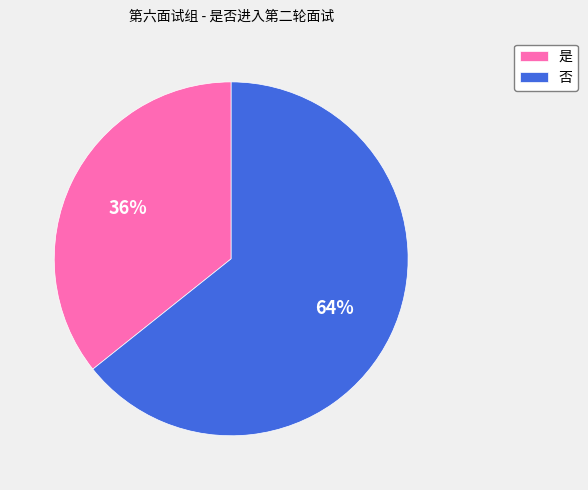

Count the number of slices in the pie.

2